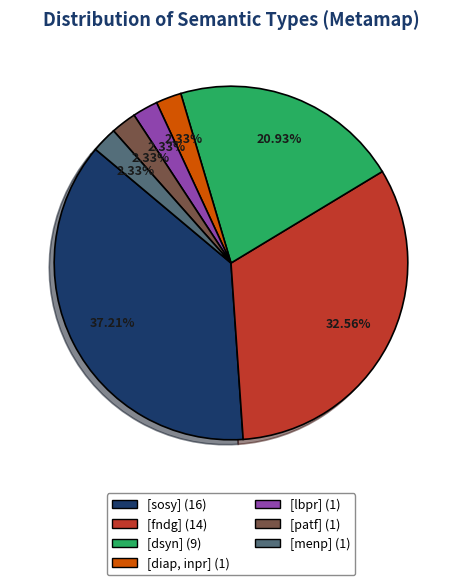

Is there a majority slice in this chart?

No